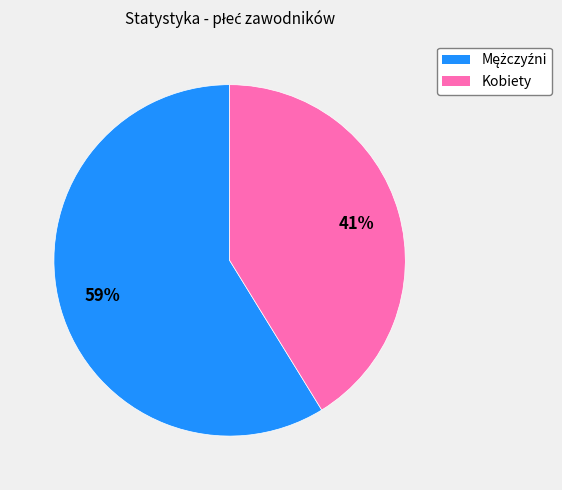

To the nearest percent, what is the average slice percentage?

50%